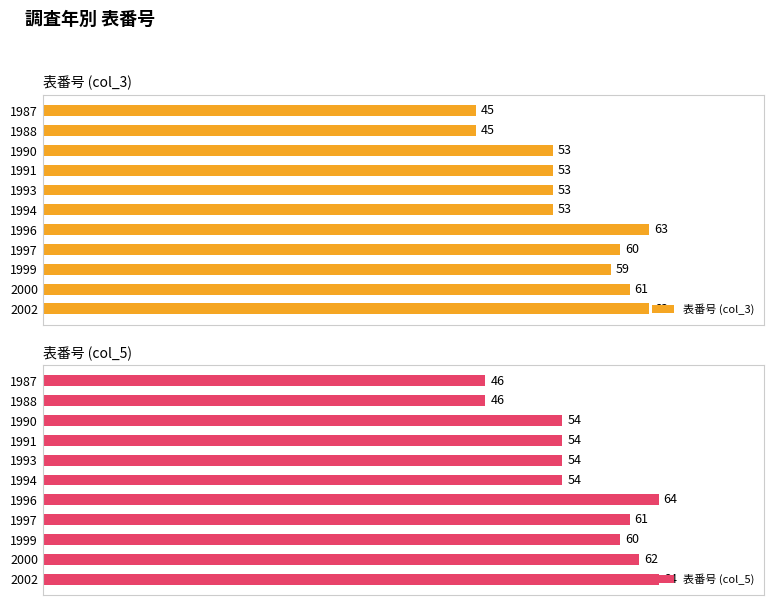

At how many categories does at least one series exceed 51?

9